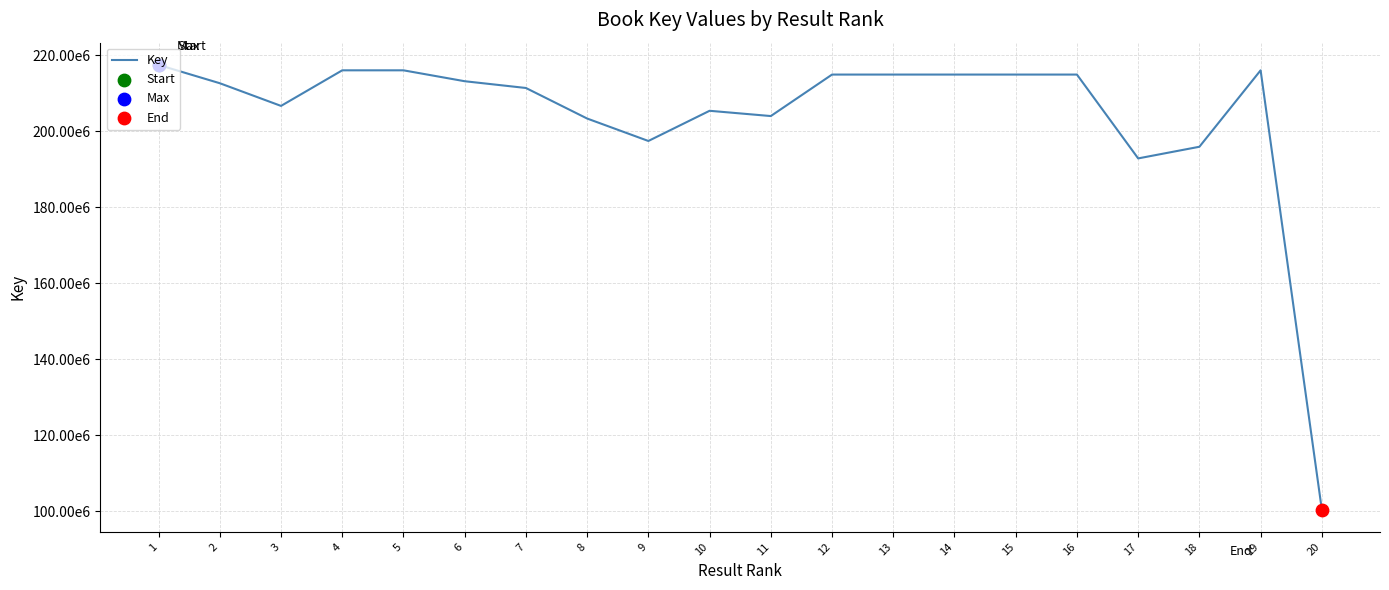

What is the ratio of the value at 10 to the value at 19?

1.0